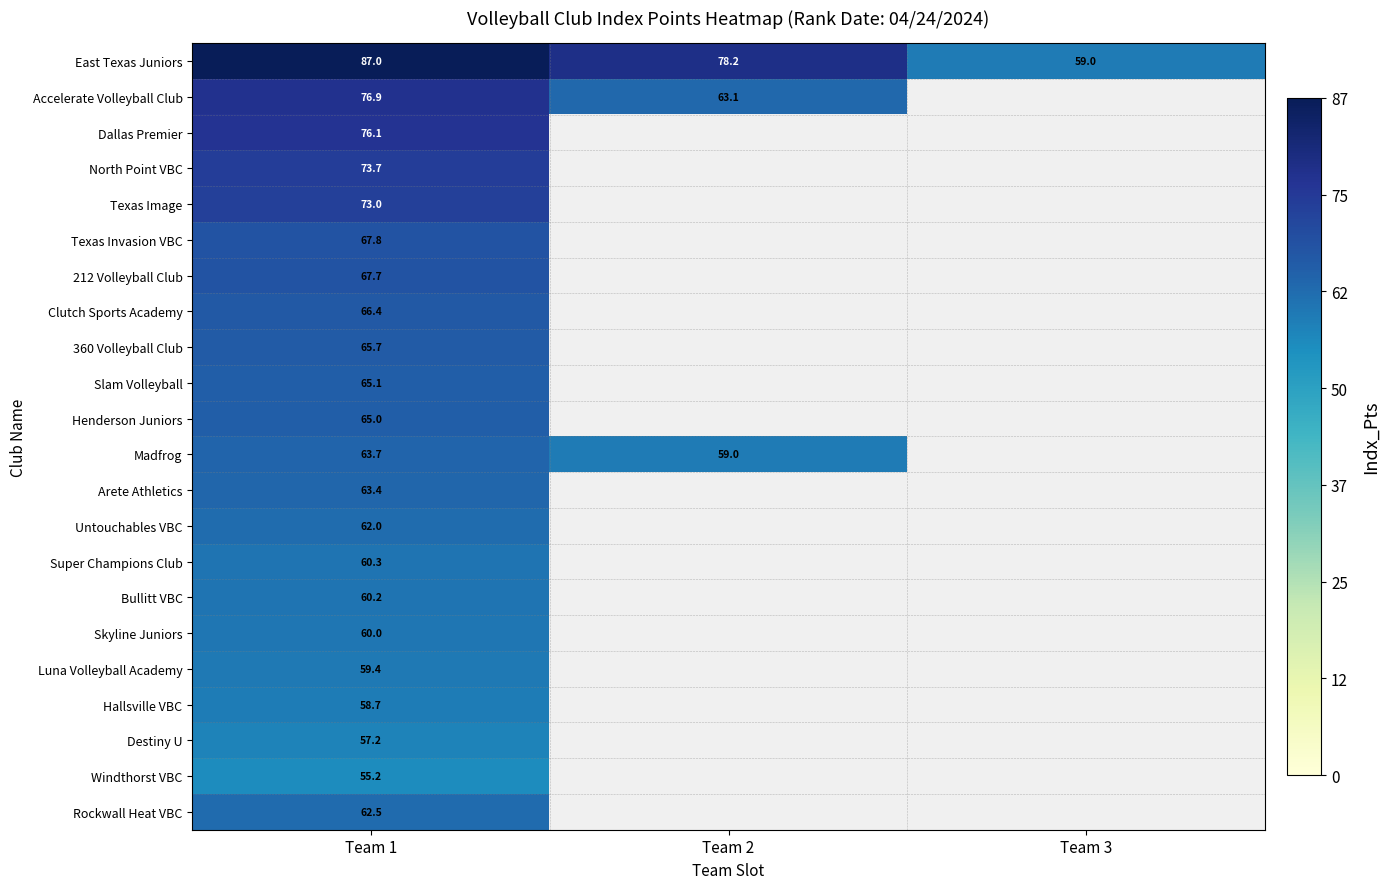

Which category has the highest value across all series?

Team 1